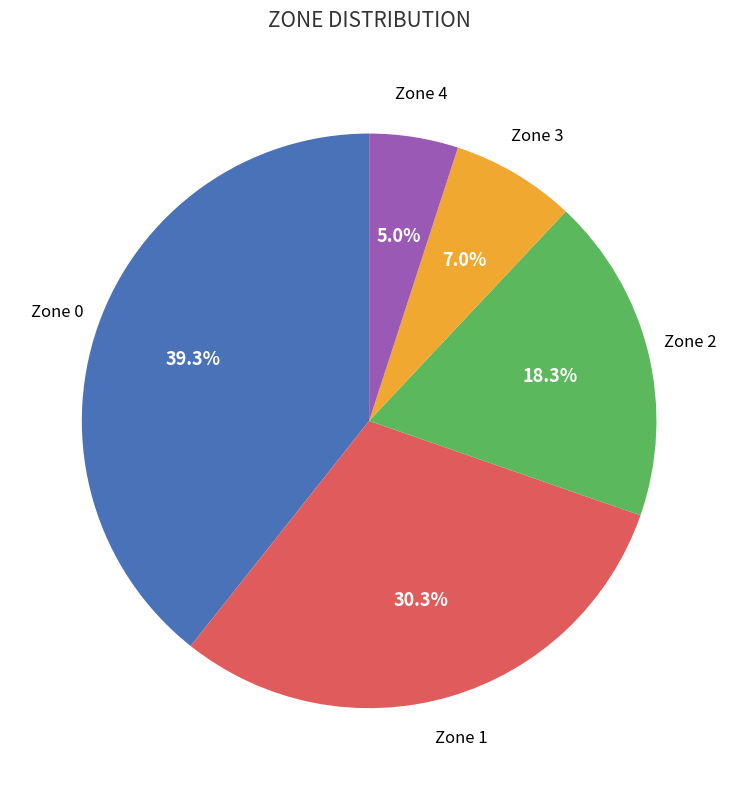

Does any single category account for the majority?

No